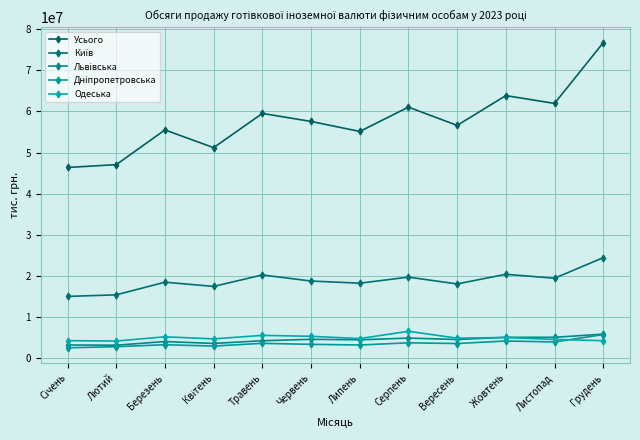

Reading left to right, what are all the values shown in this chart?

Усього: Січень=46369409.1	Лютий=47058957.8	Березень=55501505.7	Квітень=51189809.6	Травень=59511230.0	Червень=57563399.0	Липень=55127573.5	Серпень=61045439.8	Вересень=56596866.1	Жовтень=63846068.0	Листопад=61939033.1	Грудень=76692740.1
Київ: Січень=15027631.1	Лютий=15414062.4	Березень=18485955.8	Квітень=17458347.3	Травень=20248652.0	Червень=18764791.1	Липень=18247063.5	Серпень=19714282.9	Вересень=18064661.9	Жовтень=20407866.4	Листопад=19450403.9	Грудень=24446820.2
Львівська: Січень=3216042.2	Лютий=3171340.0	Березень=4053873.7	Квітень=3597067.7	Травень=4252424.3	Червень=4598978.0	Липень=4476005.2	Серпень=4903726.5	Вересень=4558477.9	Жовтень=5086970.5	Листопад=5088349.2	Грудень=5858199.2
Дніпропетровська: Січень=2537227.7	Лютий=2812921.4	Березень=3282876.6	Квітень=2964079.3	Травень=3620172.6	Червень=3380439.4	Липень=3217680.0	Серпень=3750769.2	Вересень=3573681.5	Жовтень=4192409.8	Листопад=3957584.5	Грудень=5749895.3
Одеська: Січень=4272263.2	Лютий=4183314.3	Березень=5213004.5	Квітень=4700899.3	Травень=5556691.7	Червень=5334064.5	Липень=4779467.6	Серпень=6549790.4	Вересень=4881769.1	Жовтень=5038587.7	Листопад=4565340.1	Грудень=4268074.5